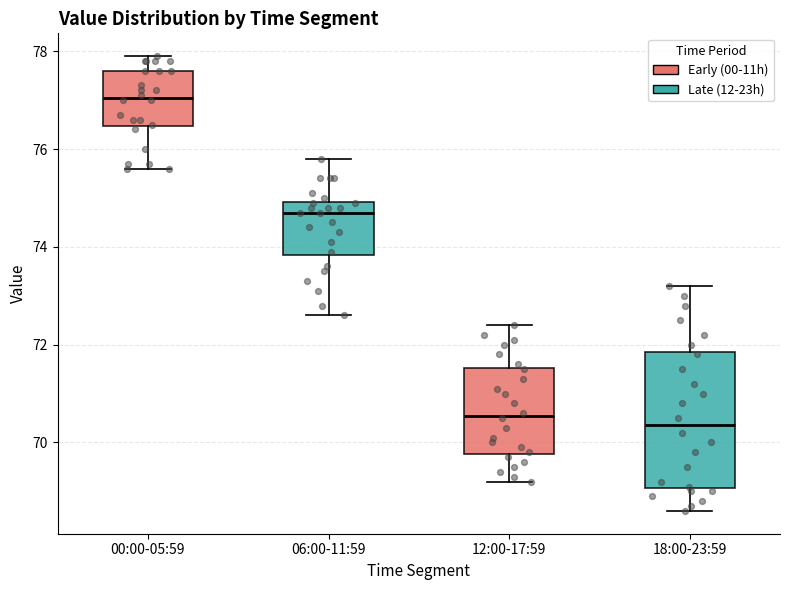

Reading left to right, transcribe this box plot: for each box, give where its median line is, the range the box spans, and where its two whiskers end, as read against the y-axis. The values are not printed on the chart, so give them approximately, as read against the axis.

00:00-05:59: median 77.0, box 76.4 to 77.6, whiskers 75.6 to 78.0
06:00-11:59: median 74.8, box 73.8 to 75.0, whiskers 72.6 to 75.8
12:00-17:59: median 70.6, box 69.8 to 71.6, whiskers 69.2 to 72.4
18:00-23:59: median 70.4, box 69.0 to 71.8, whiskers 68.6 to 73.2